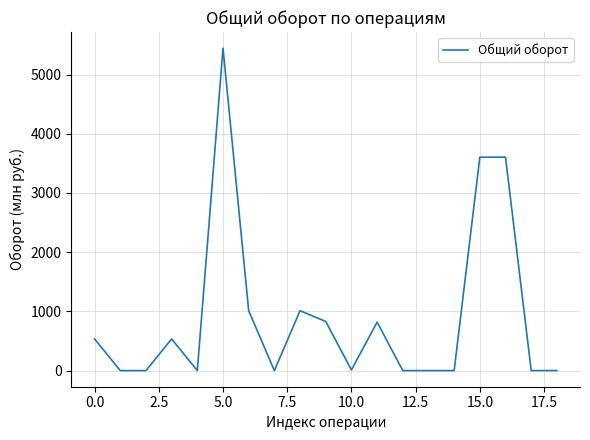

What is the difference between the maximum and minimum values?

5445.6